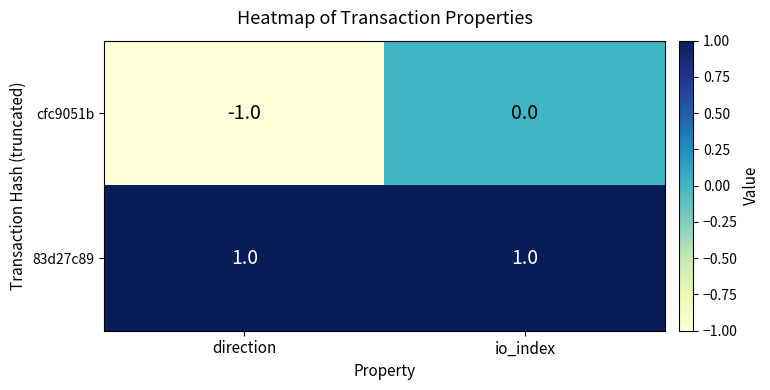

Rank the series at direction from lowest to highest value.

cfc9051b, 83d27c89